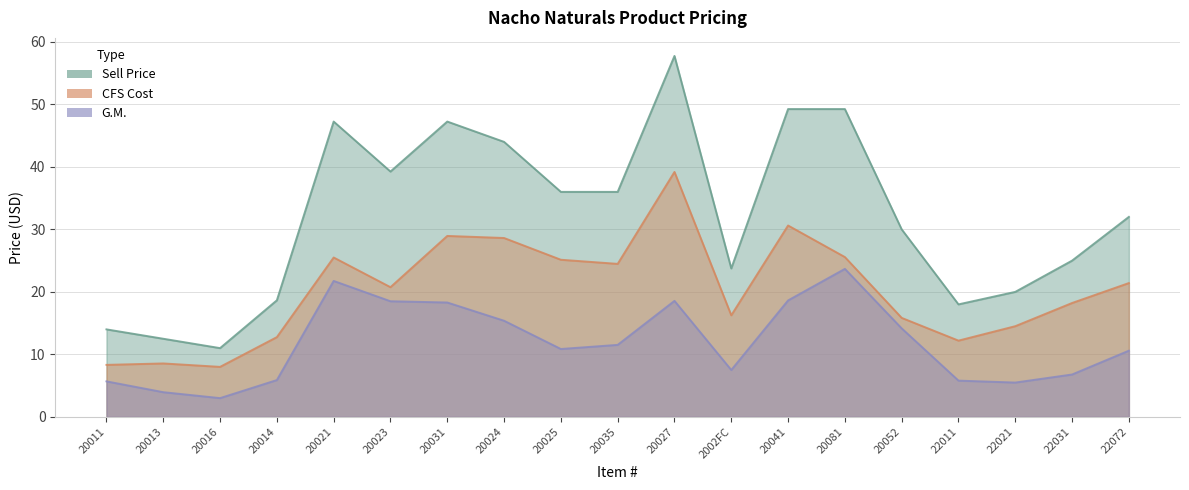

What is the sum of the CFS Cost values at 20041 and 20027?

69.8